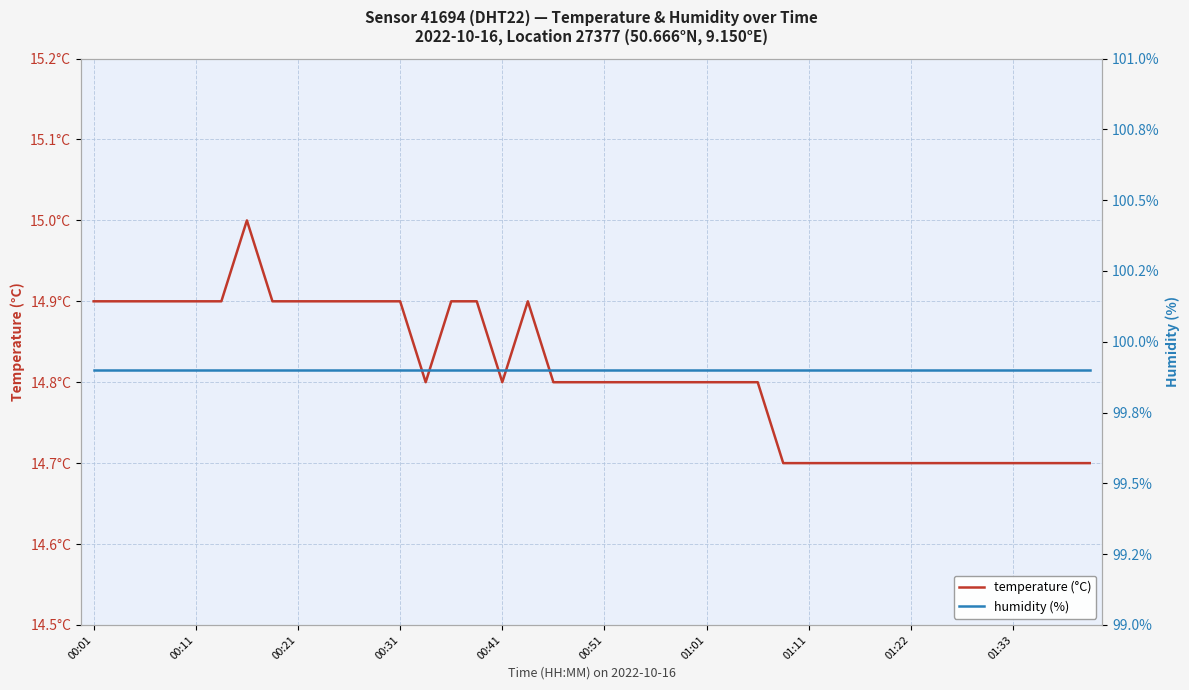

What is the spread (max minus min) of values at 00:51?

85.0